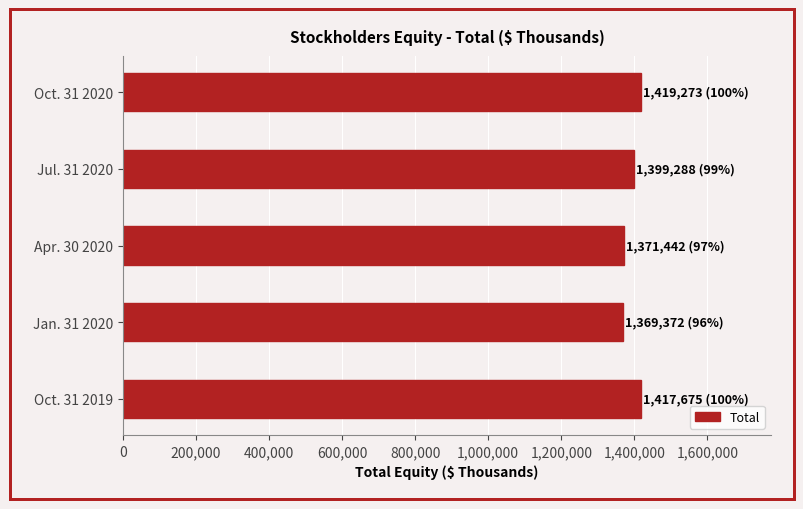

How many data points does each series have?

5